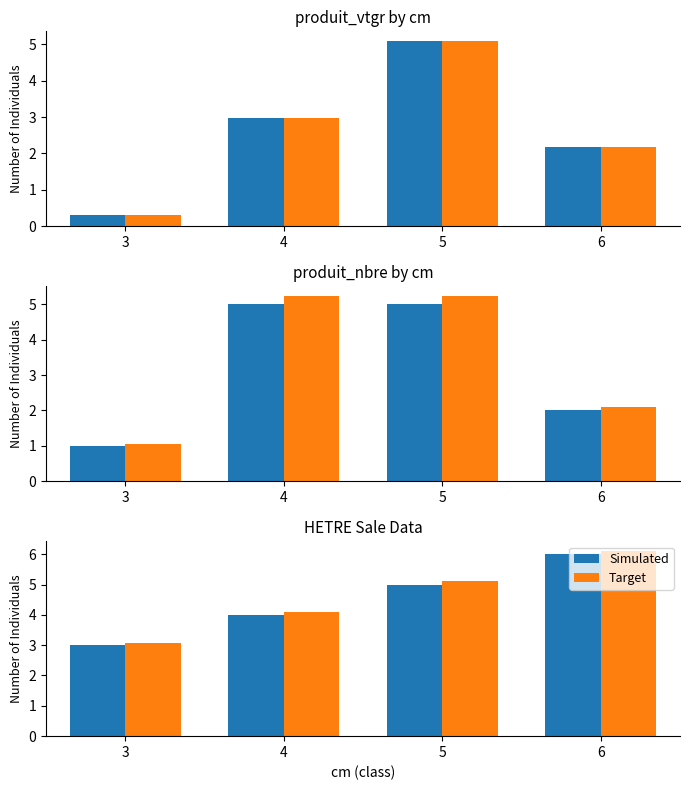

Which category has the lowest value in the Target series?

3